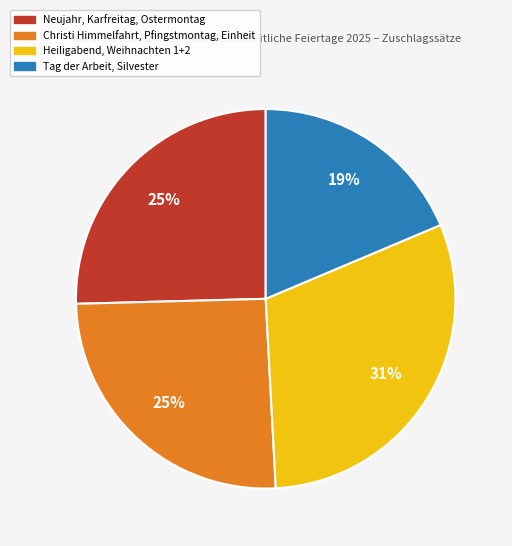

How many slices are in this pie chart?

4